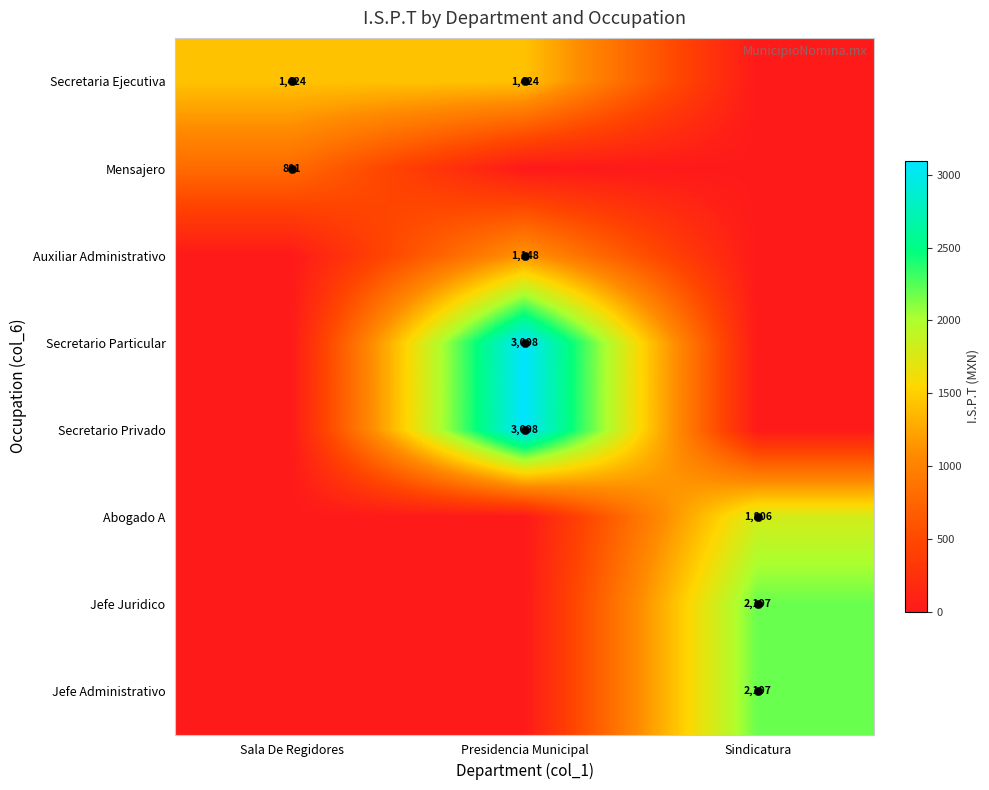

What value does the Mensajero series have at Sala De Regidores?

800.8